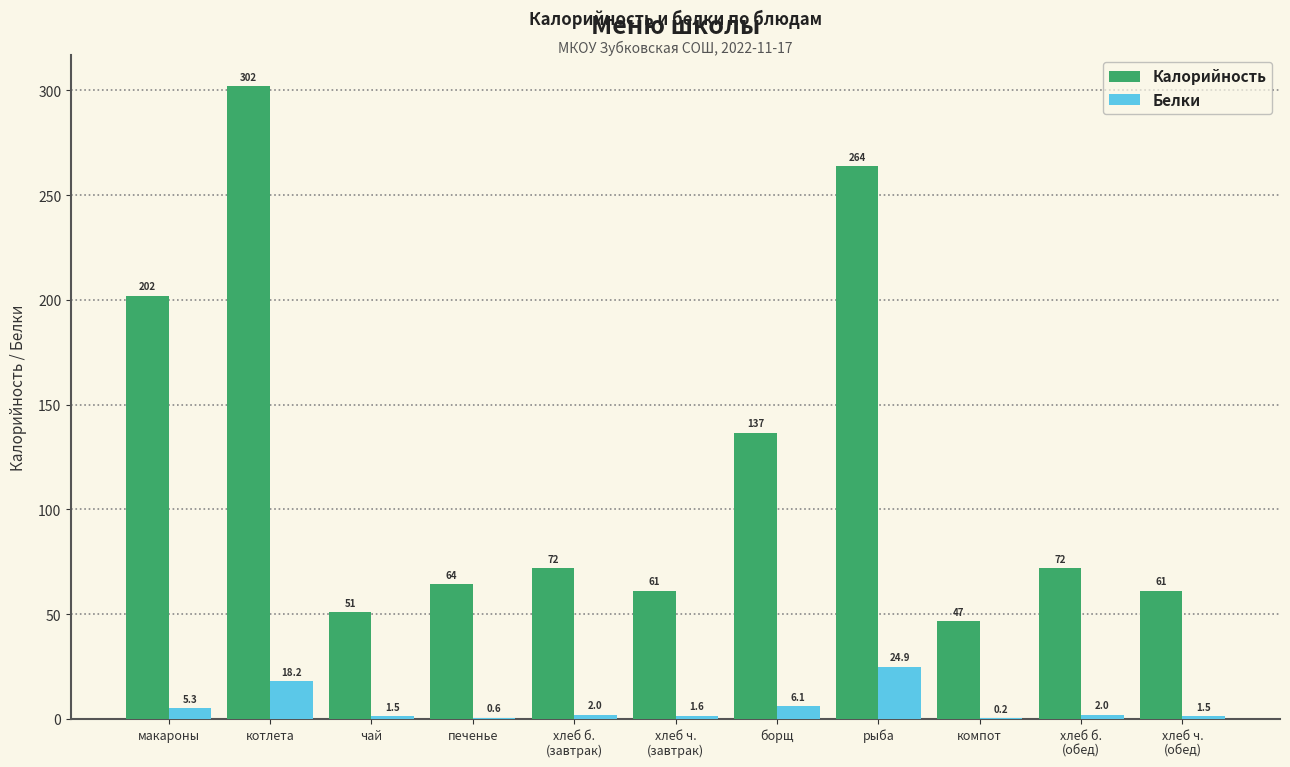

At which category is the sum across all series the highest?

котлета